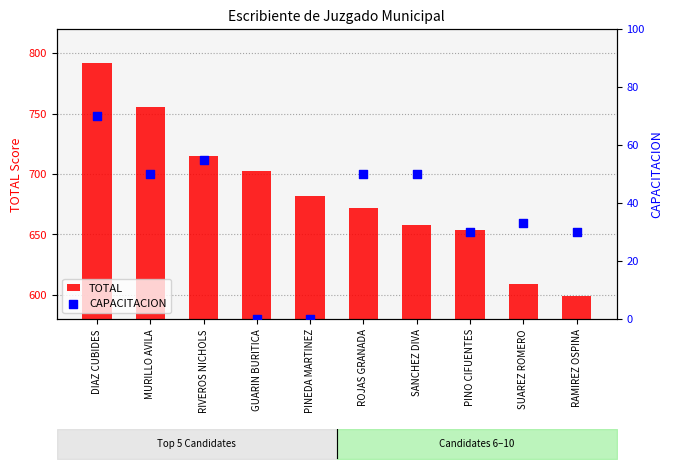

Which series contains the highest Y value?

TOTAL